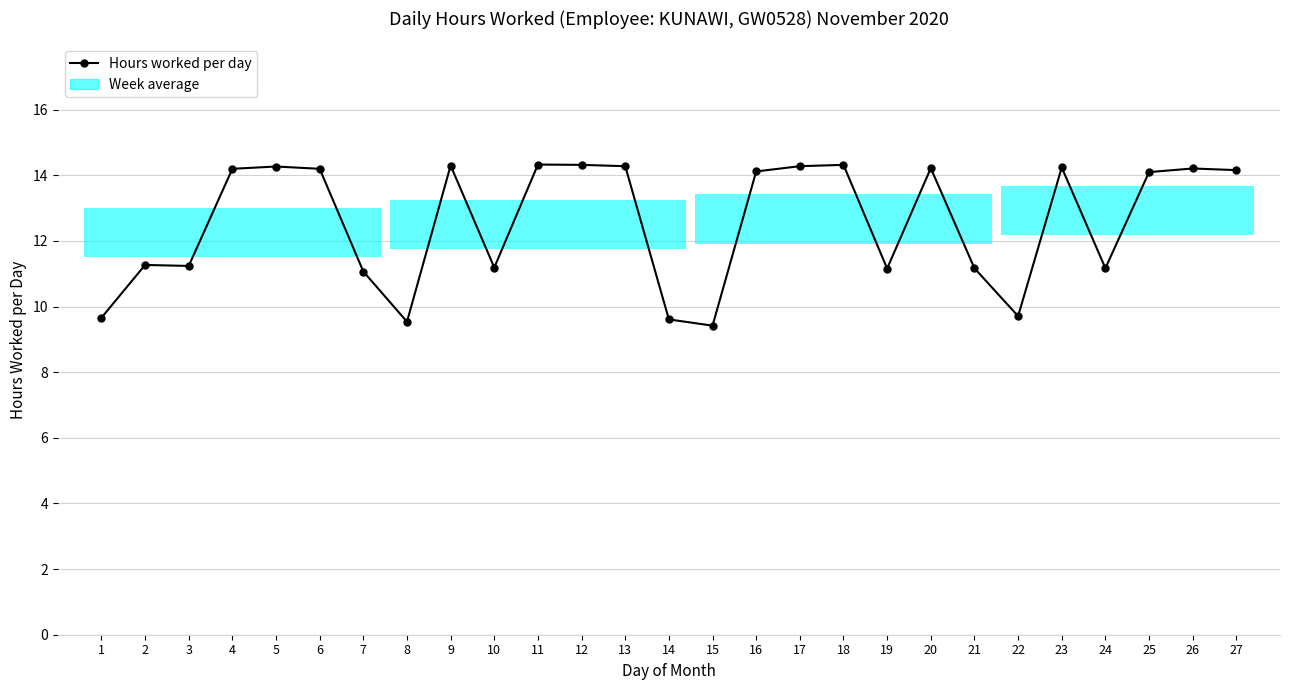

What is the sum of the values at 23 and 19?

25.4